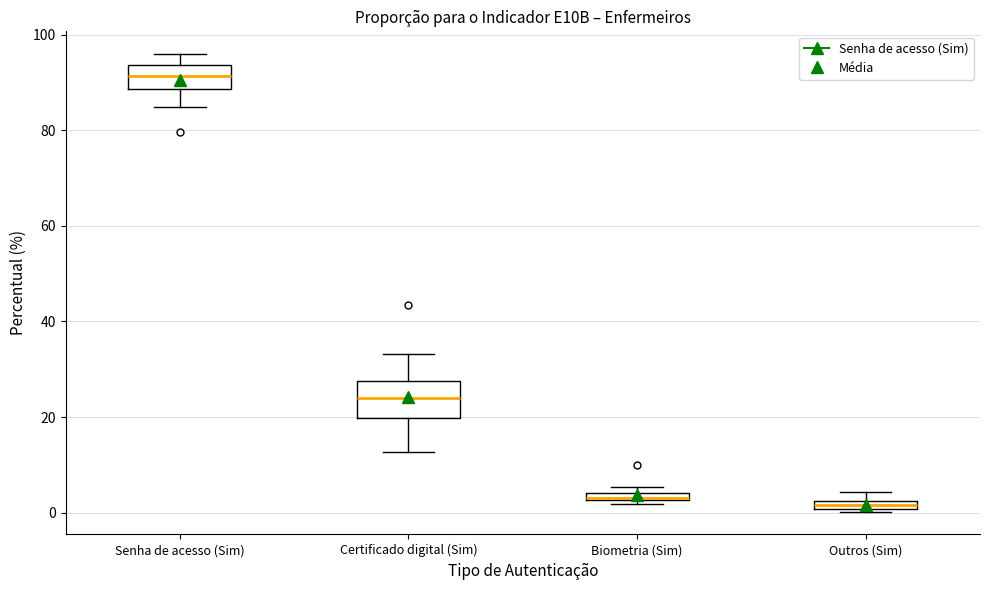

Where does the lower whisker of the box for Senha de acesso (Sim) end on the y-axis? The values are not printed on the chart, so give them approximately, as read against the axis.

84